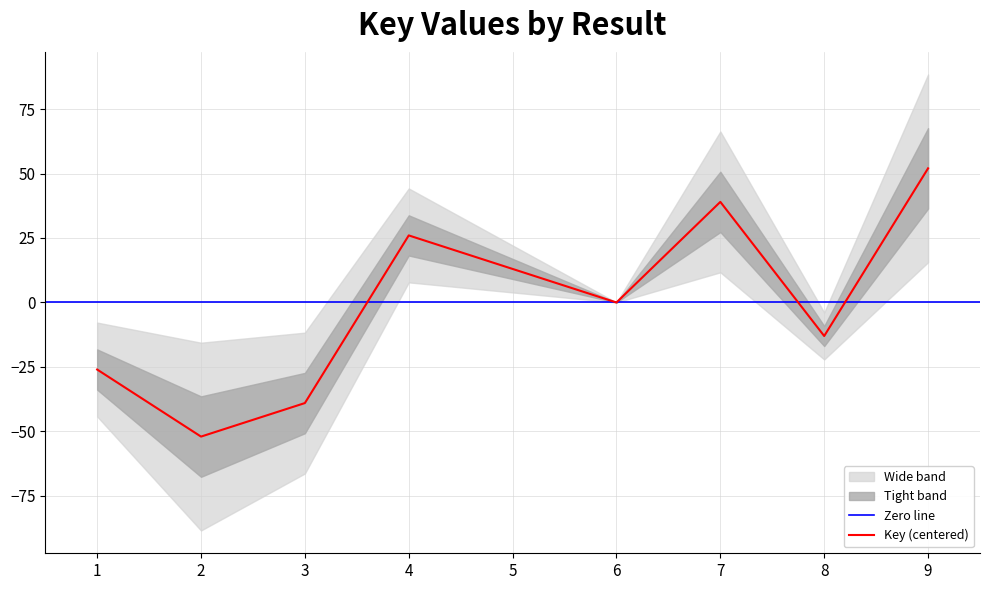

At which label does the data first exceed 0?

4